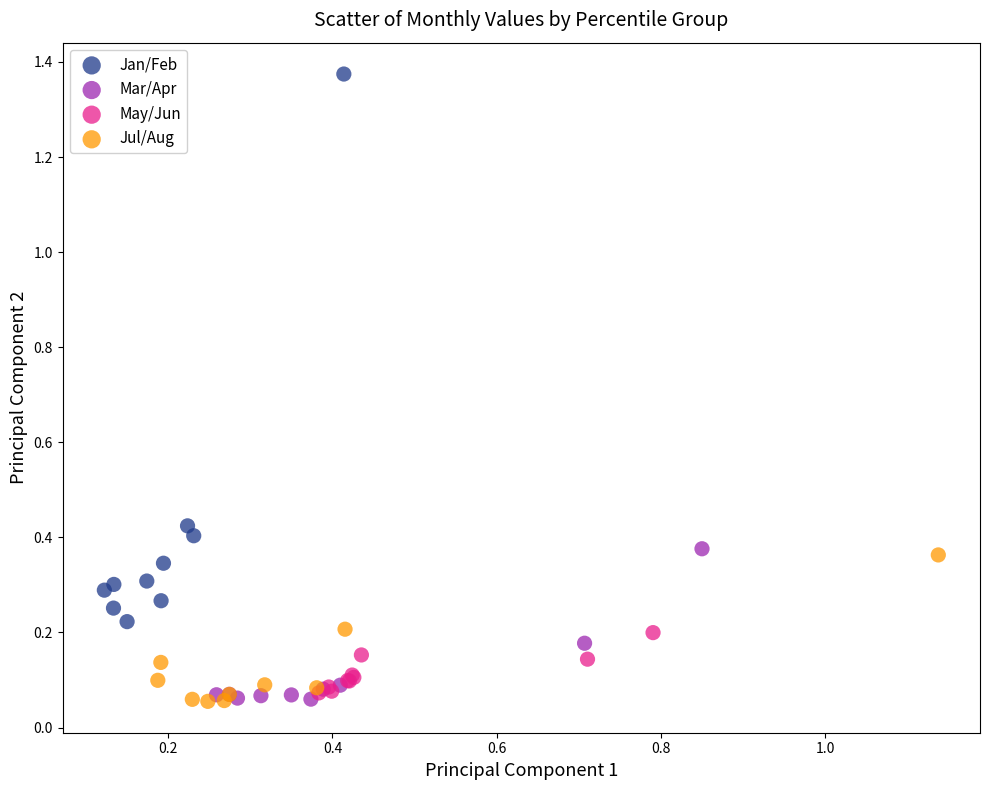

Which series has the widest spread of Y values?

Jan/Feb